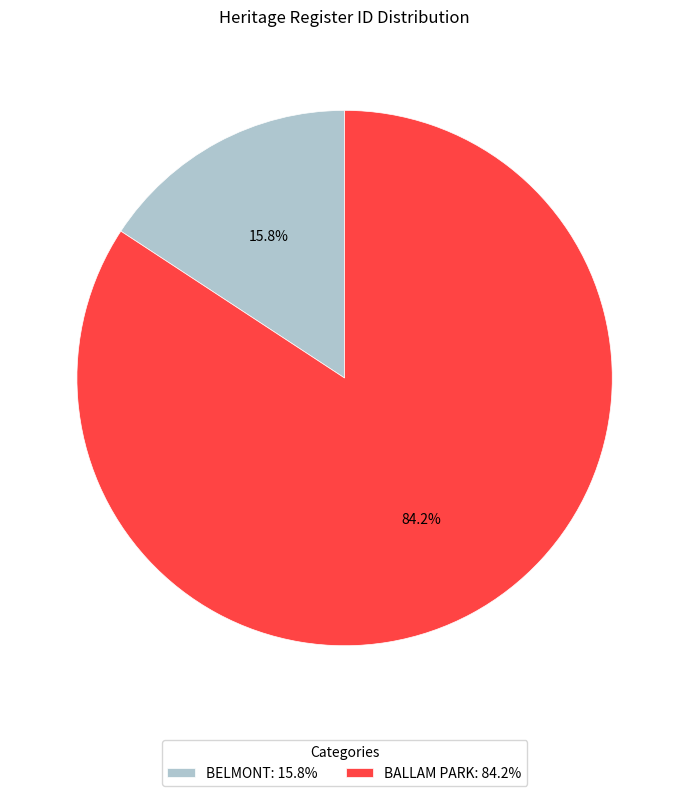

What portion of the pie excludes BELMONT?

84.2%